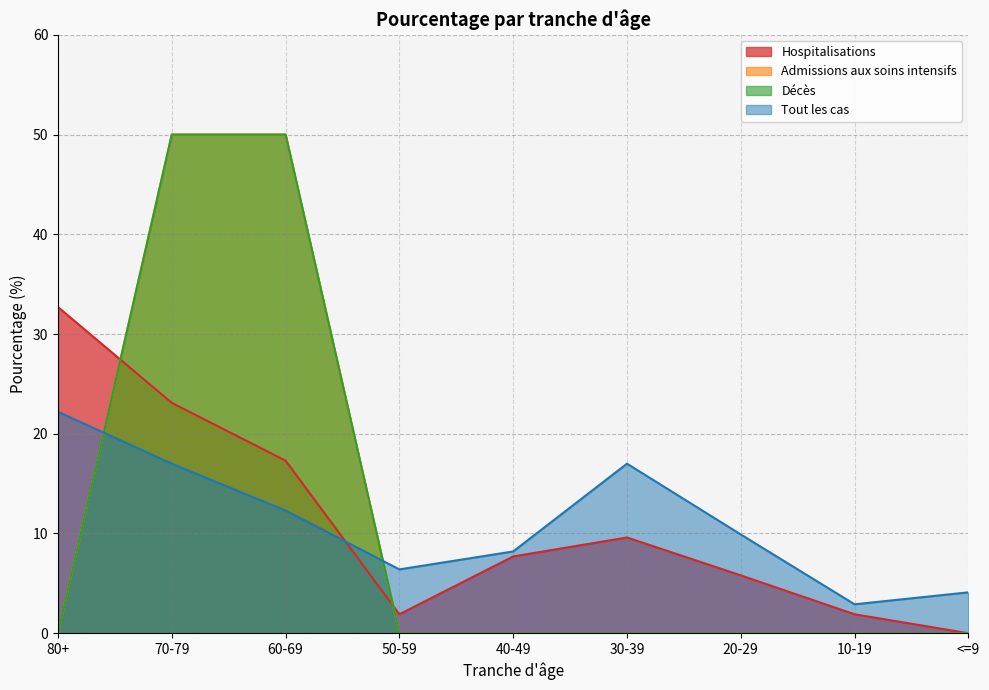

What is the label of the 2nd point from the left?

70-79